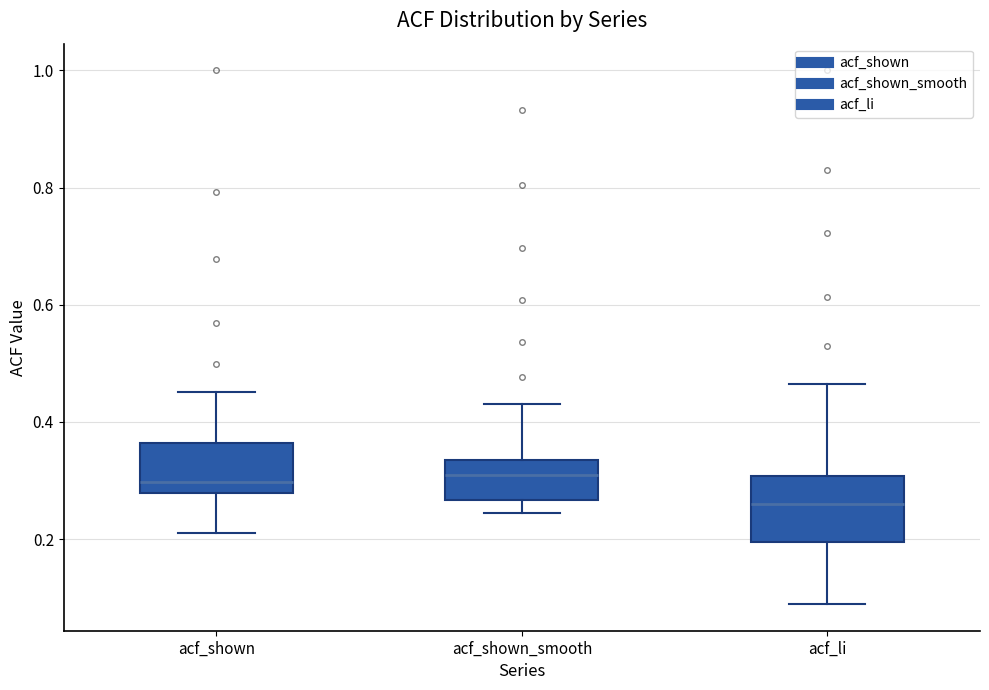

Where is the upper edge of the box for acf_li on the y-axis? The values are not printed on the chart, so give them approximately, as read against the axis.

0.30